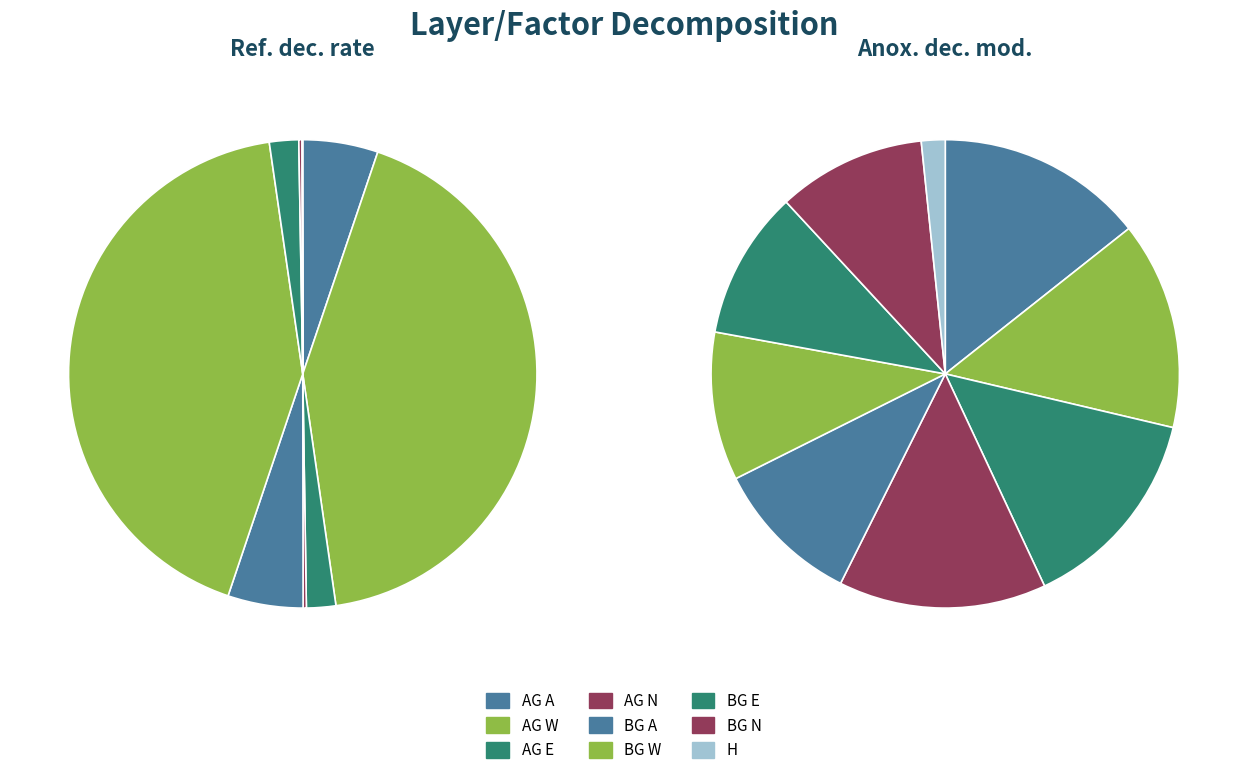

Rank the categories by value from lowest to highest.

H, BG A, BG W, BG E, BG N, AG A, AG W, AG E, AG N